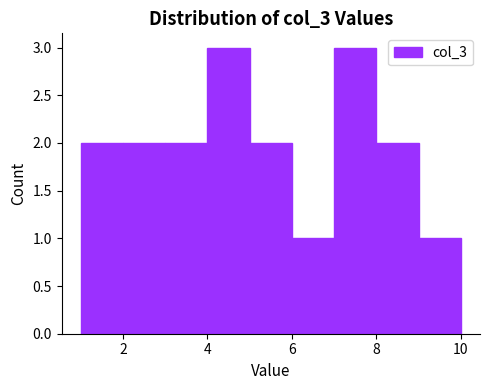

Reading left to right, transcribe this chart: for each bar, give the range it covers on the x-axis and its height. The values are not printed on the chart, so give them approximately, as read against the axis.

1 to 2: 2
2 to 3: 2
3 to 4: 2
4 to 5: 3
5 to 6: 2
6 to 7: 1
7 to 8: 3
8 to 9: 2
9 to 10: 1